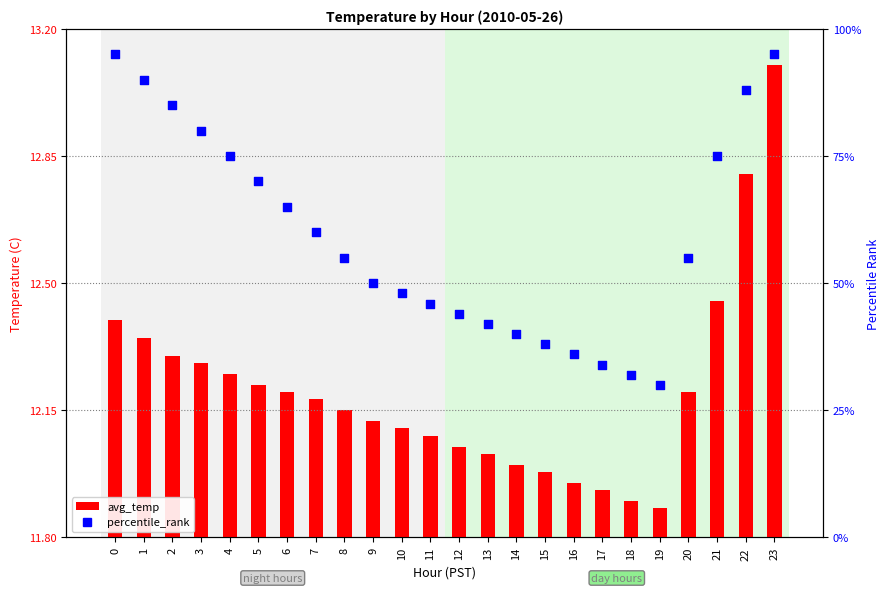

What are all the series names shown in the legend?

avg_temp, percentile_rank